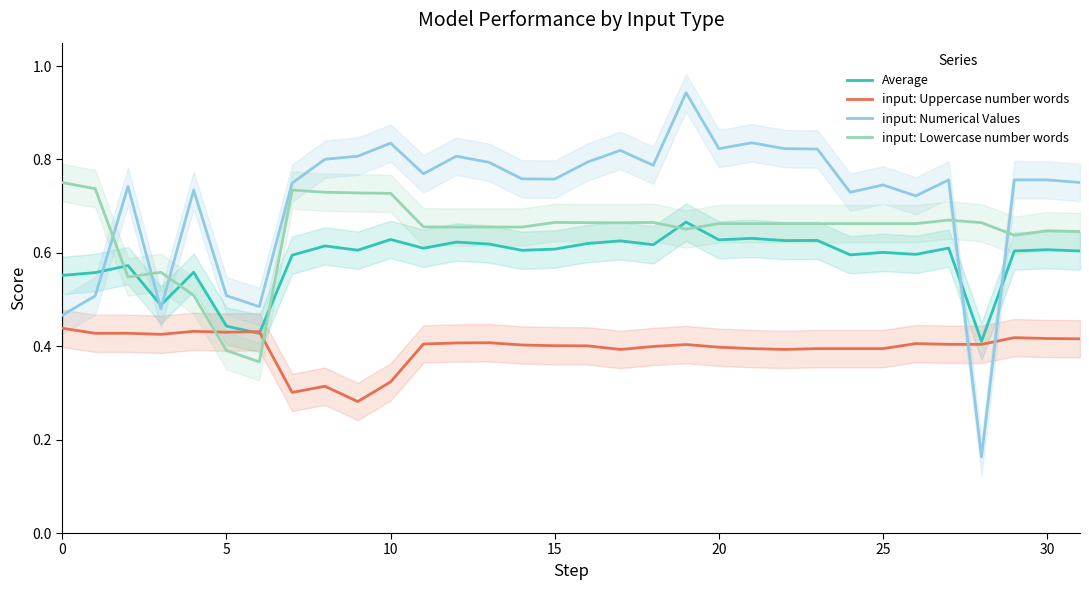

How many interior local peaks does the input: Uppercase number words series have?

9